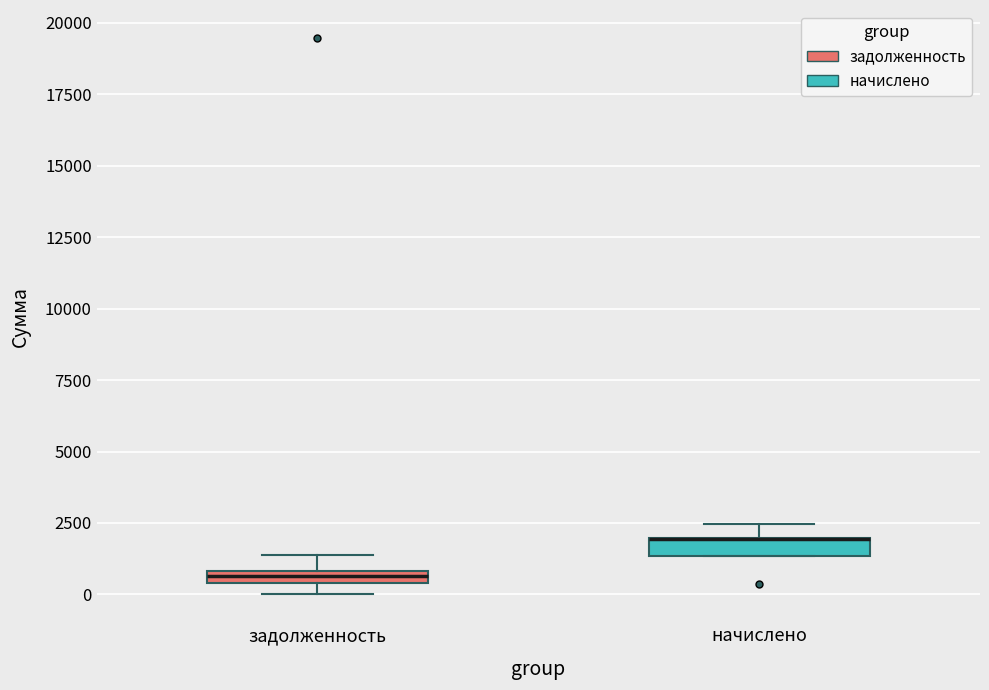

Where is the lower edge of the box for задолженность on the y-axis? The values are not printed on the chart, so give them approximately, as read against the axis.

500